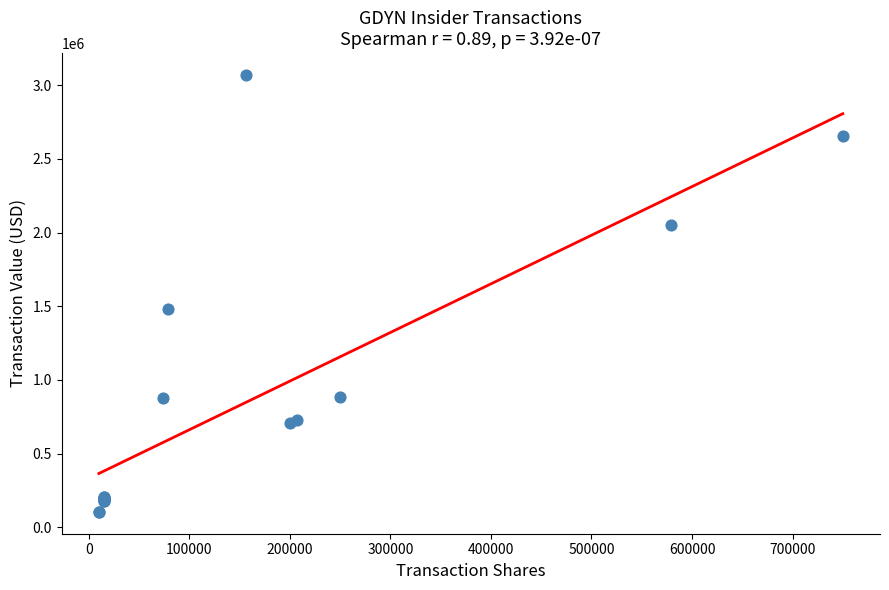

What Y value in the scatter plot is closest to 1587164?

1481165